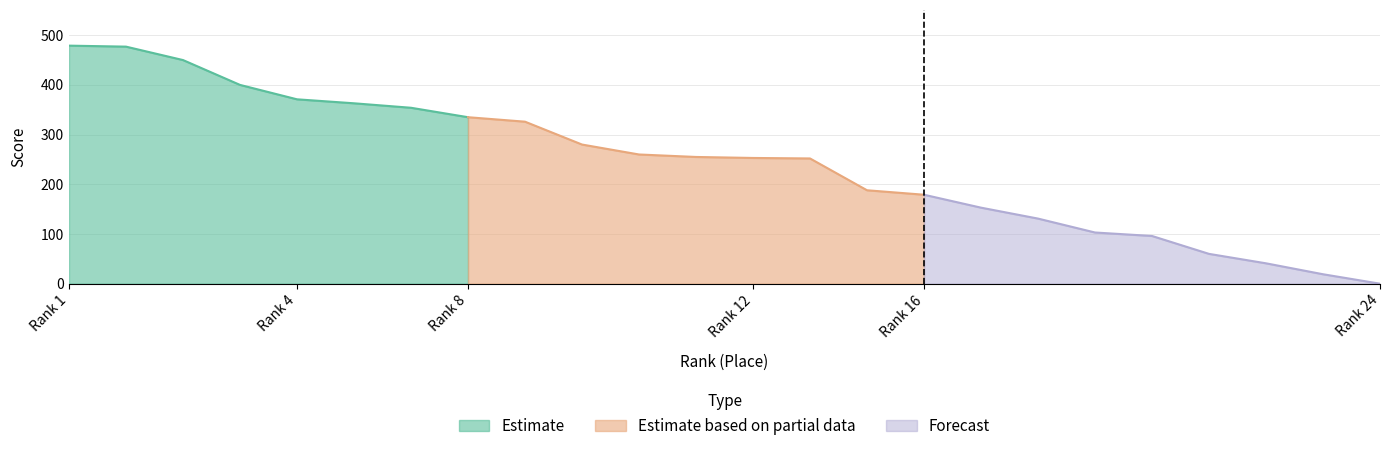

Does the chart display data point markers on the line(s)?

No